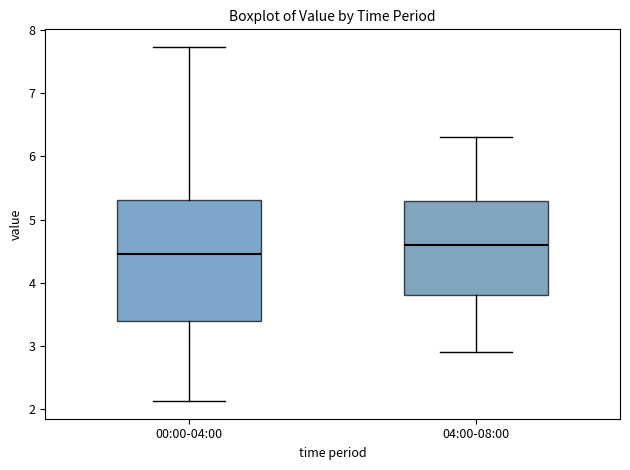

Which box is the tallest, from its lower edge to its upper edge?

00:00-04:00